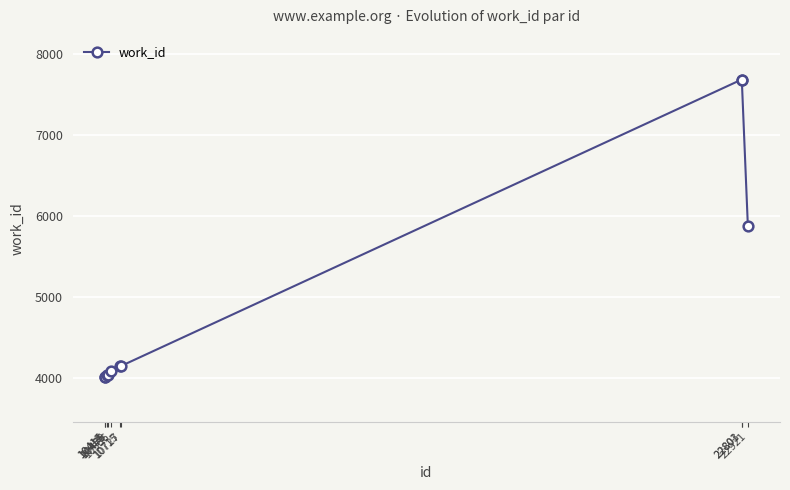

What is the minimum value shown in the chart?

4017